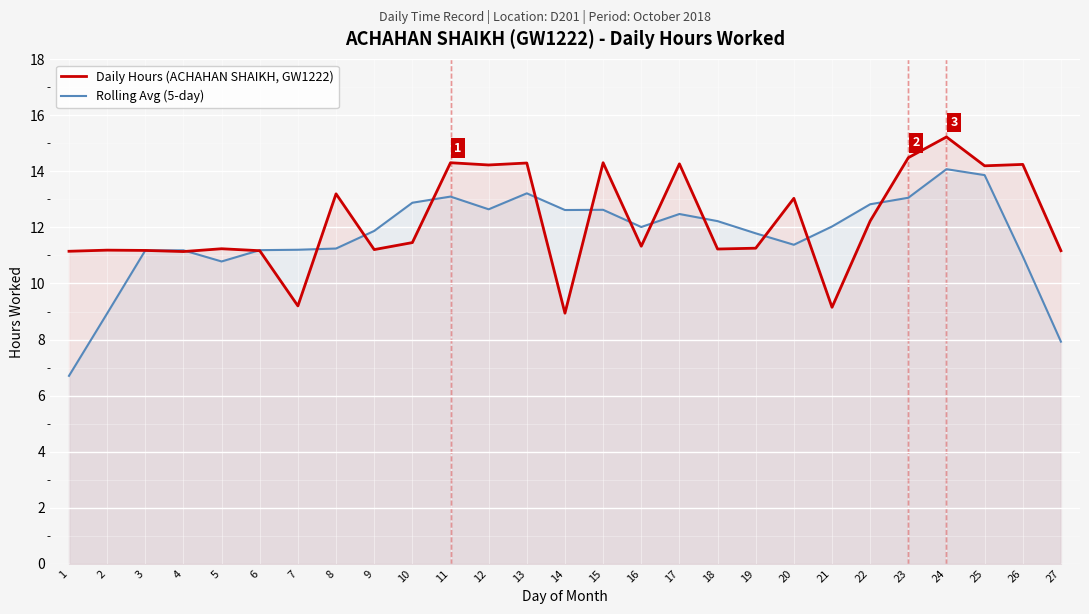

Rank the categories by Daily Hours (ACHAHAN SHAIKH, GW1222) value from highest to lowest.

24, 23, 11, 15, 13, 17, 26, 12, 25, 8, 20, 22, 10, 16, 19, 5, 18, 9, 2, 3, 6, 27, 1, 4, 7, 21, 14